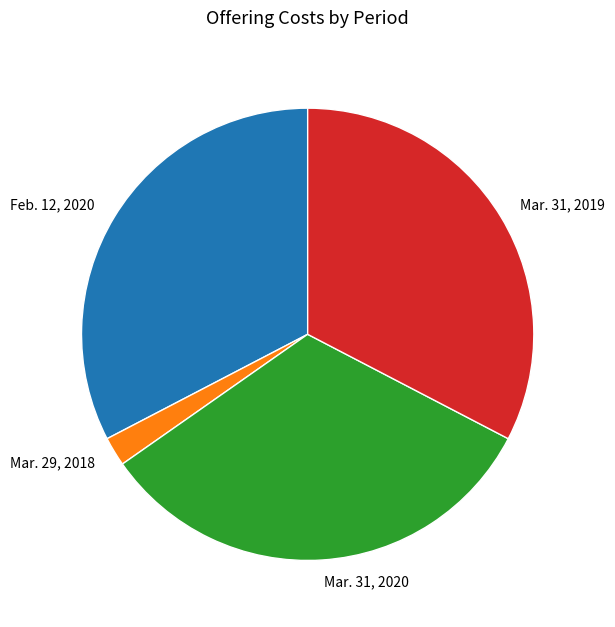

Which slice is the smallest?

Mar. 29, 2018